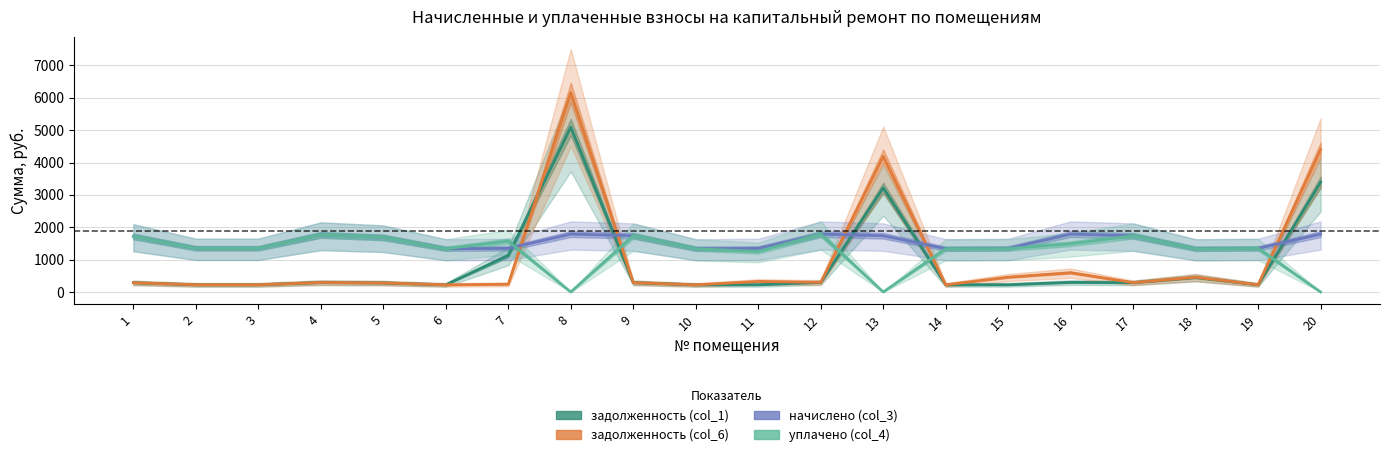

What are all the series names shown in the legend?

задолженность (col_1), задолженность (col_6), начислено (col_3), уплачено (col_4)